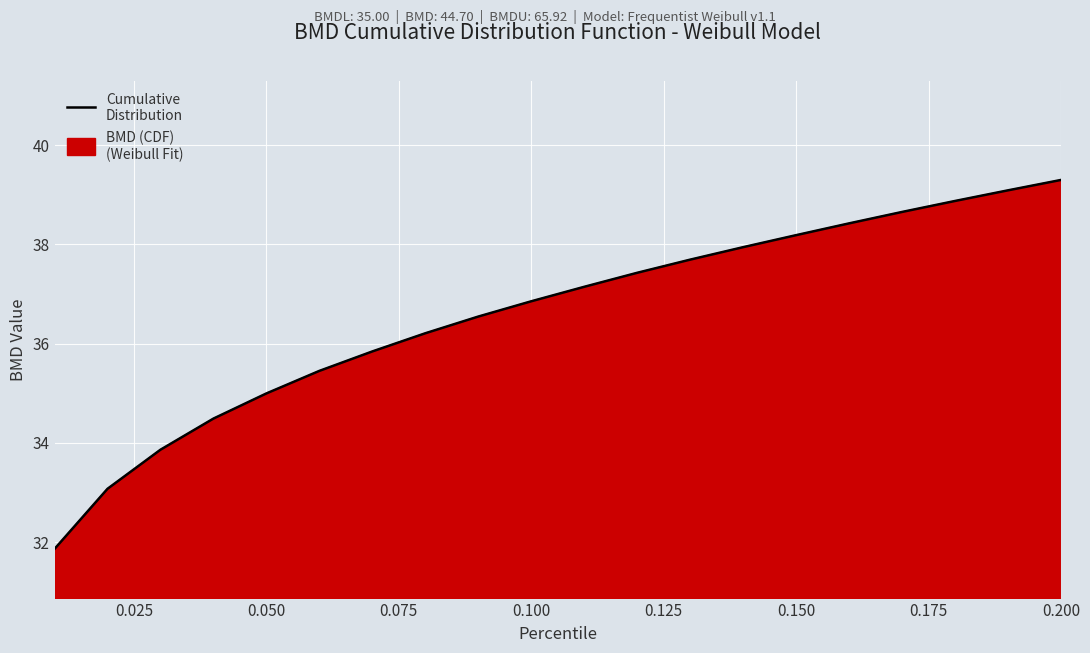

What is the greatest value displayed?

39.3